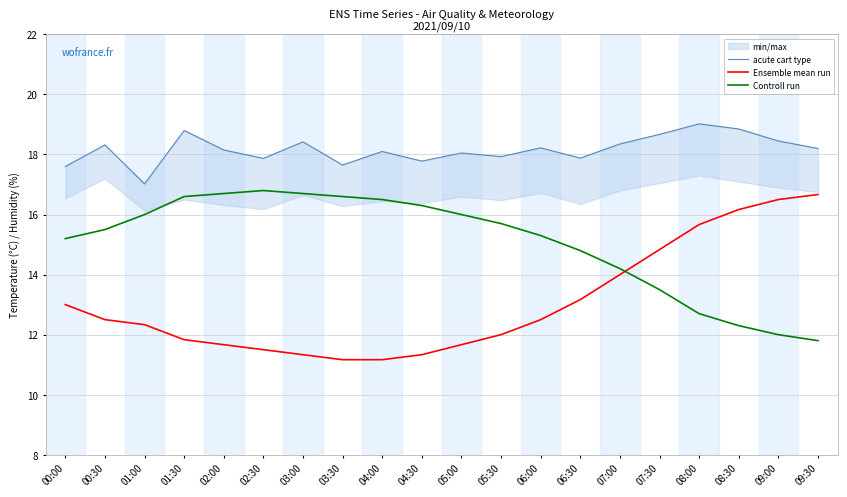

What is the difference between the maximum and minimum values in the acute cart type series?

2.0